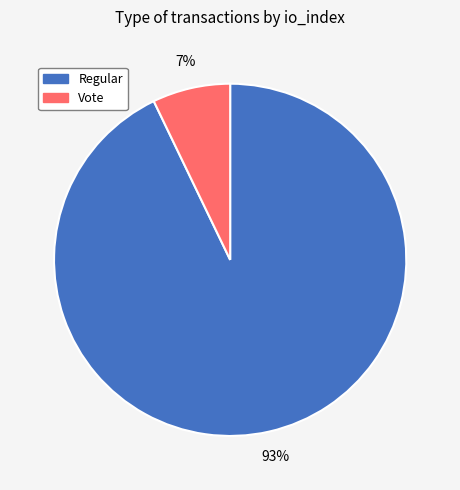

Does any single category account for the majority?

Yes